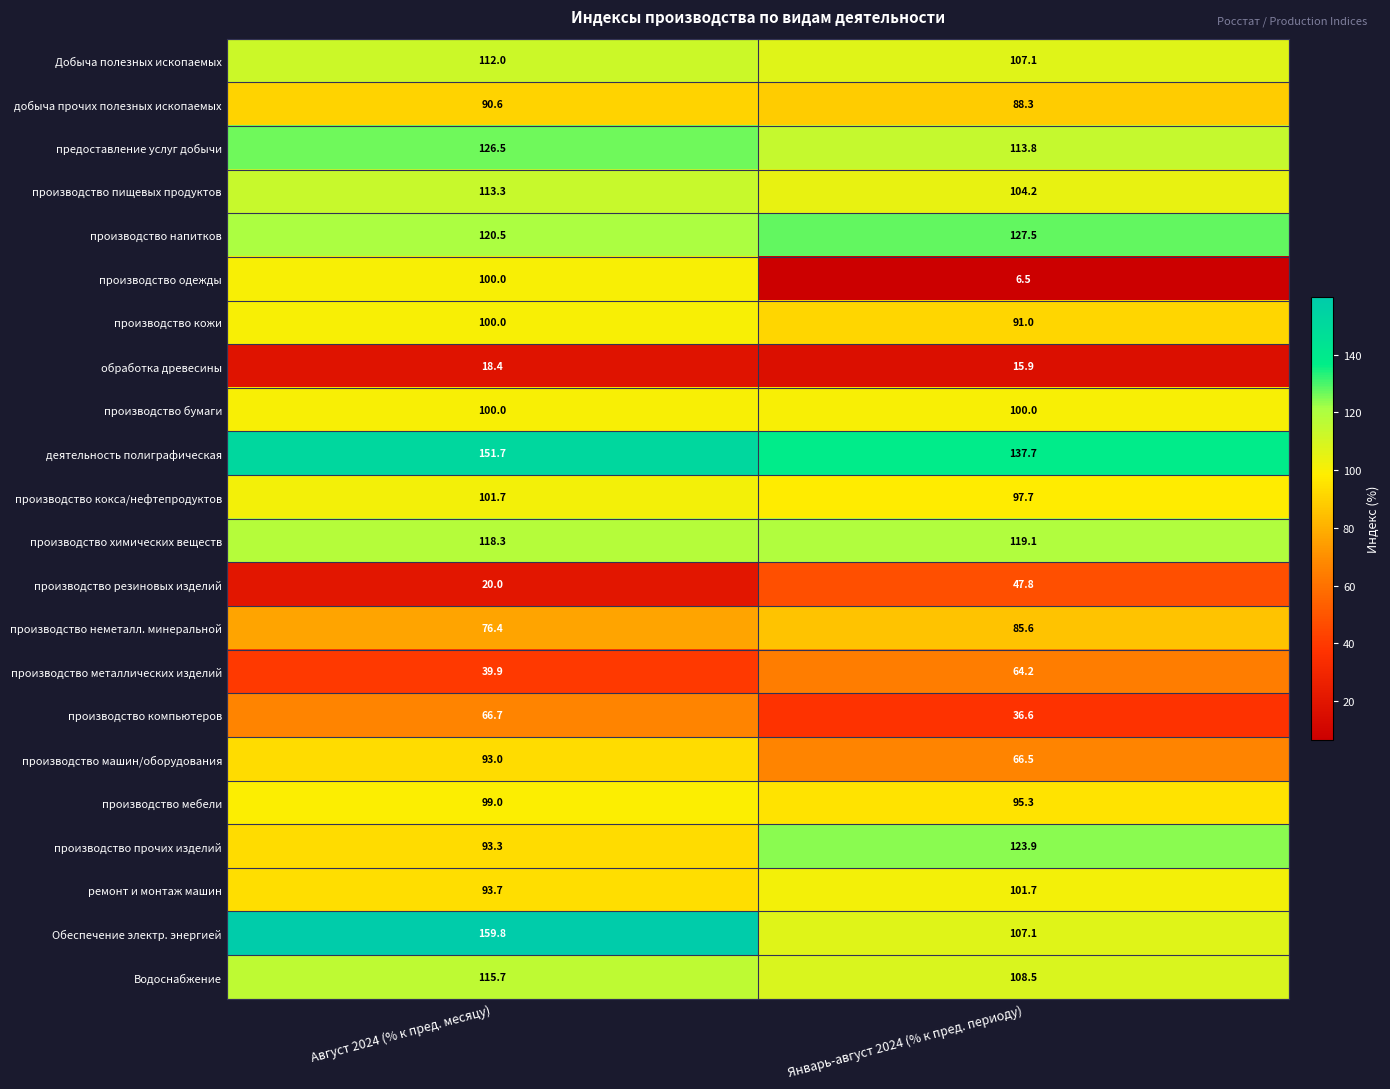

The value of производство химических веществ at Январь-август 2024 (% к пред. периоду) is 189.5. True or false?

False